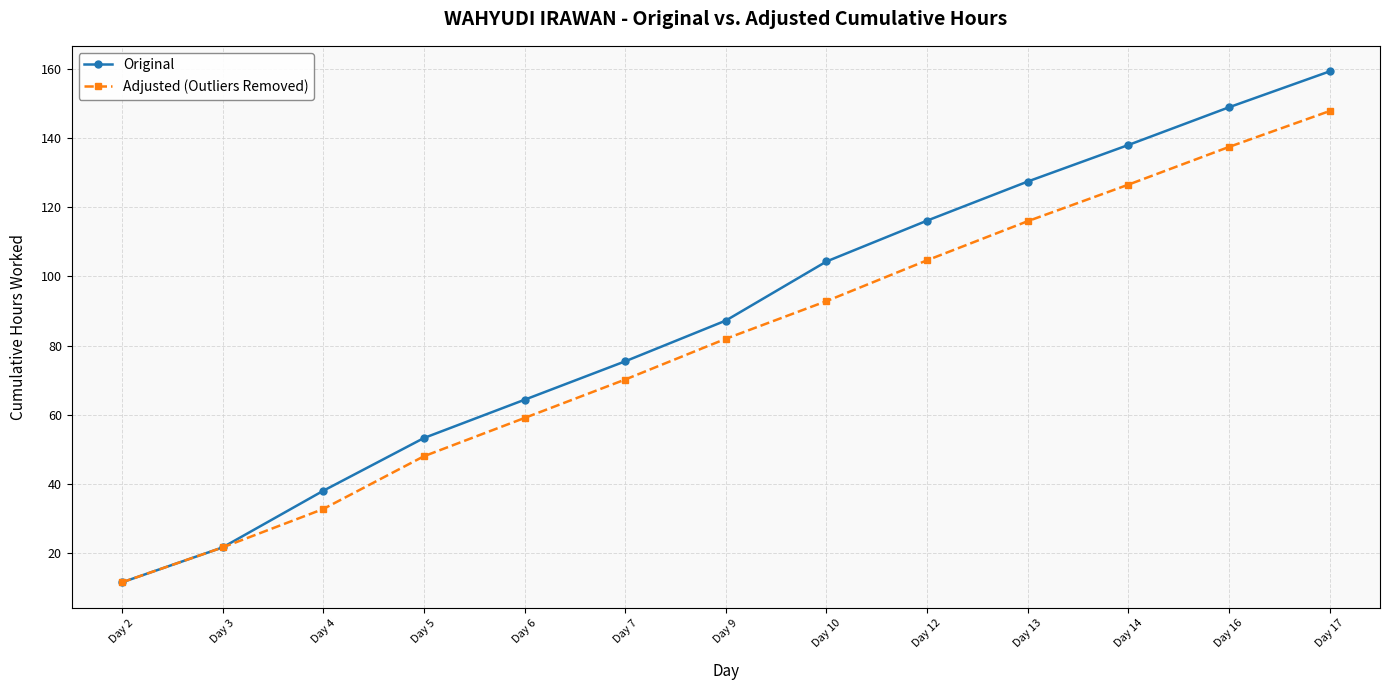

What are all the series names shown in the legend?

Original, Adjusted (Outliers Removed)